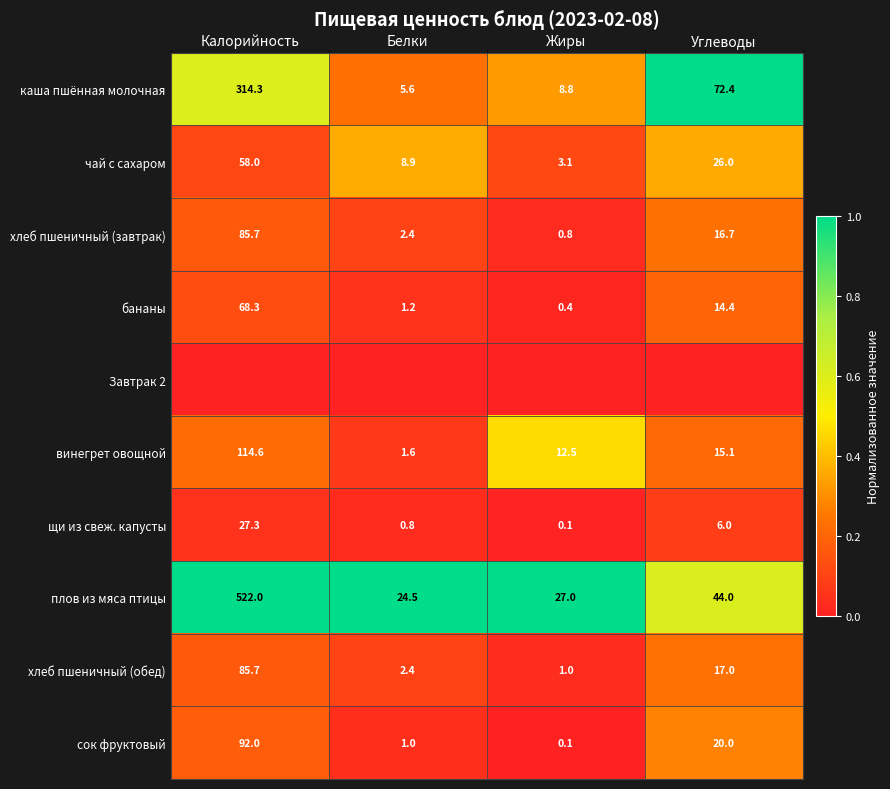

What is the sum of all чай с сахаром values?

96.0